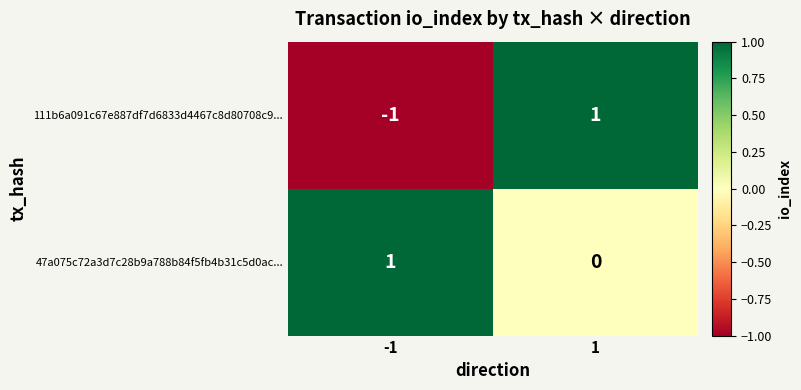

Reading left to right, transcribe all the data shown in this chart.

111b6a091c67e887df7d6833d4467c8d80708c9...: -1=-1	1=1
47a075c72a3d7c28b9a788b84f5fb4b31c5d0ac...: -1=1	1=0